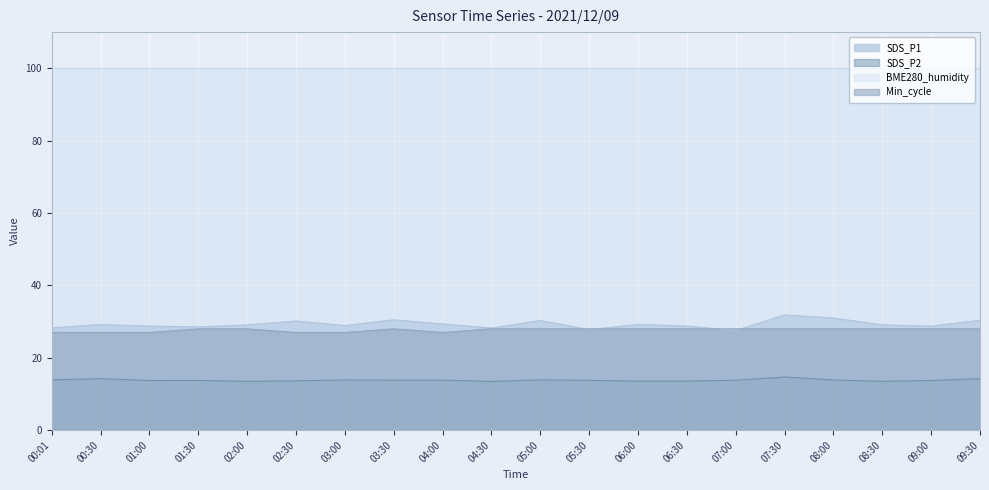

List the labels in order of SDS_P1 value, largest first.

07:30, 08:00, 03:30, 09:30, 05:00, 02:30, 04:00, 06:00, 00:30, 02:00, 08:30, 03:00, 01:00, 06:30, 09:00, 01:30, 00:01, 04:30, 05:30, 07:00